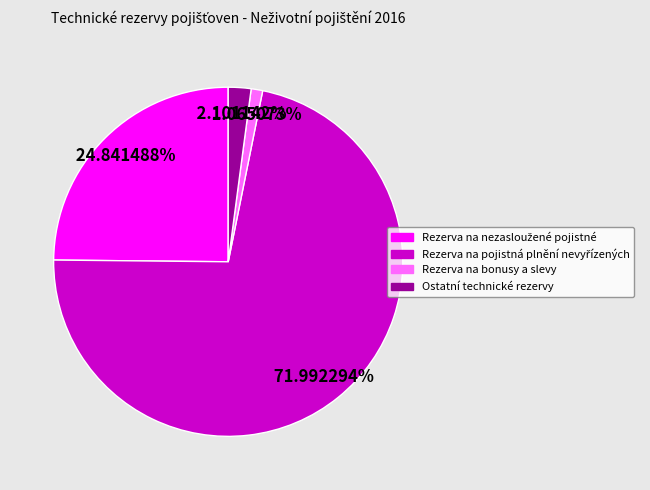

To the nearest percent, what is the difference between the Ostatní technické rezervy and Rezerva na bonusy a slevy slice percentages?

1%